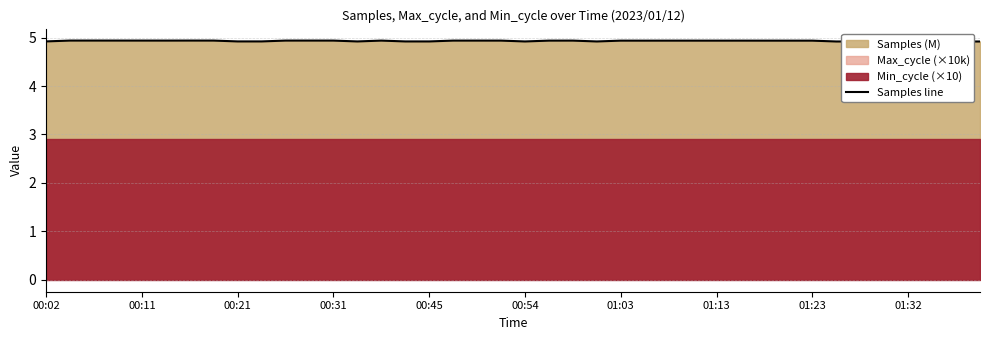

What is the ratio of the value at 17 to the value at 01:13?

1.0